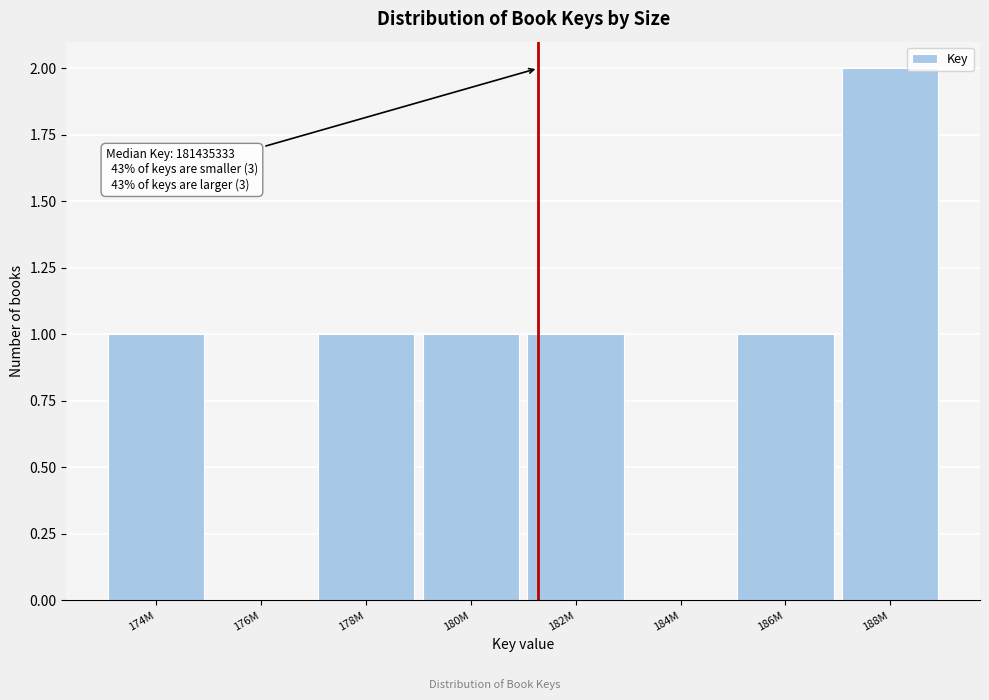

Reading right to left, extract all data points from this chart.

188M=2	186M=1	184M=0	182M=1	180M=1	178M=1	176M=0	174M=1